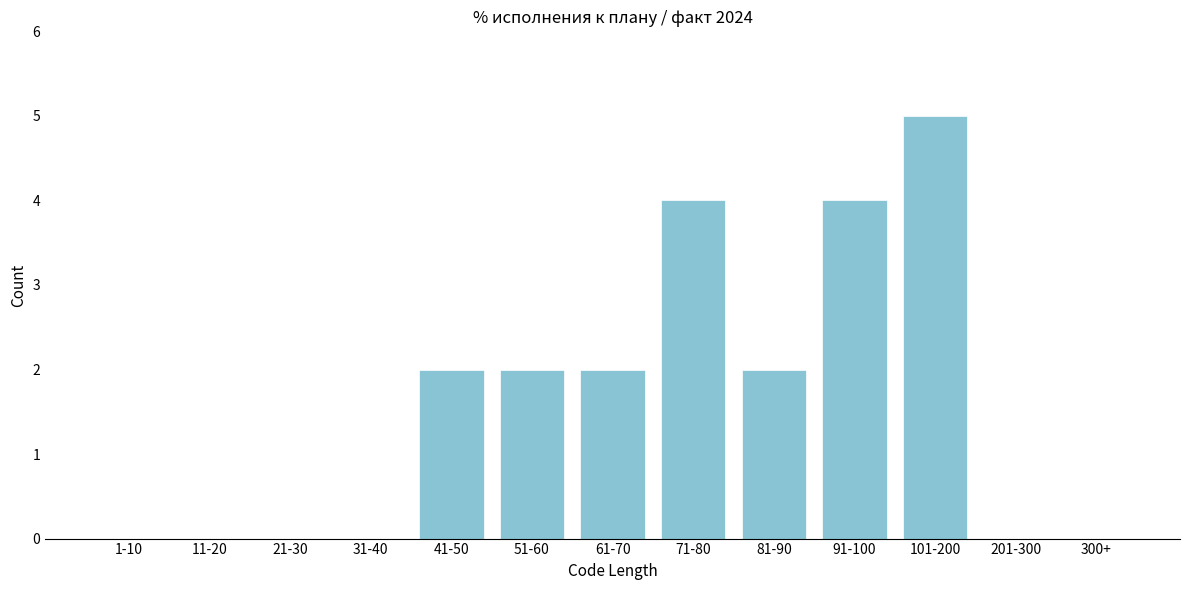

Reading right to left, list all the values displayed in this chart.

300+=0	201-300=0	101-200=5	91-100=4	81-90=2	71-80=4	61-70=2	51-60=2	41-50=2	31-40=0	21-30=0	11-20=0	1-10=0